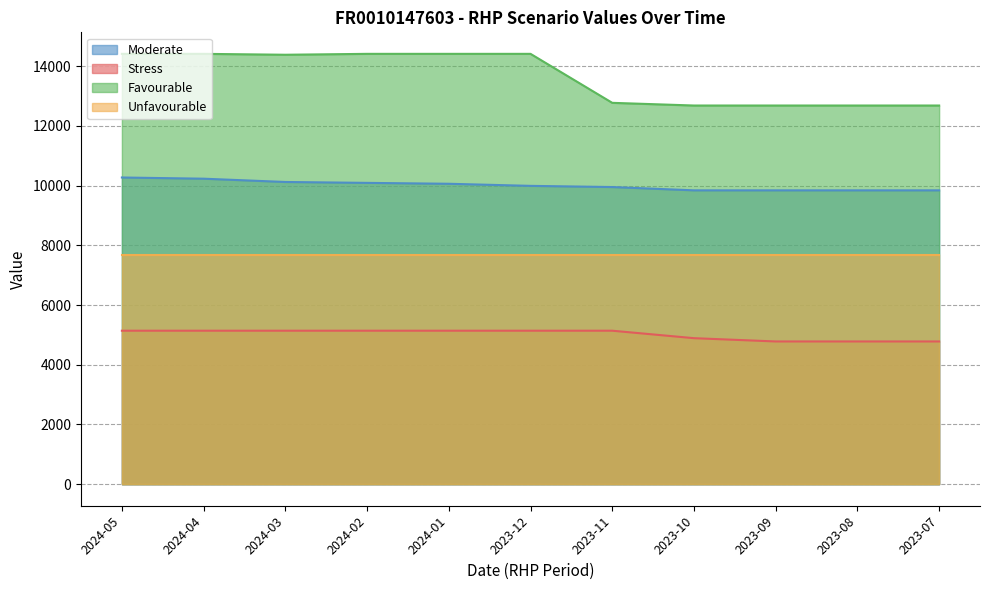

True or false: Favourable and Moderate intersect in this chart.

False